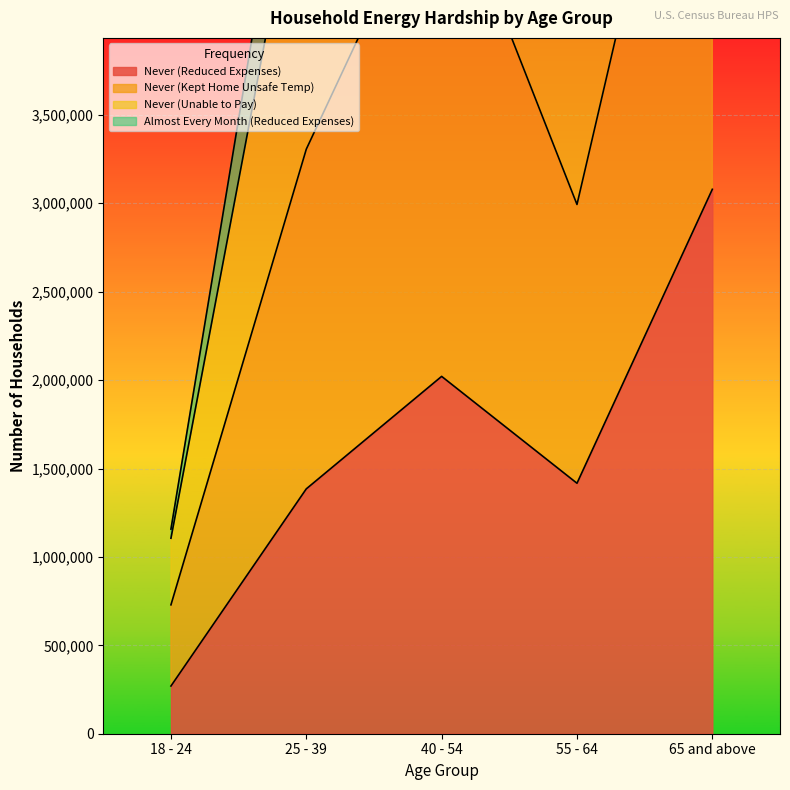

The value of Never (Reduced Expenses) at 18 - 24 is 269811. True or false?

True